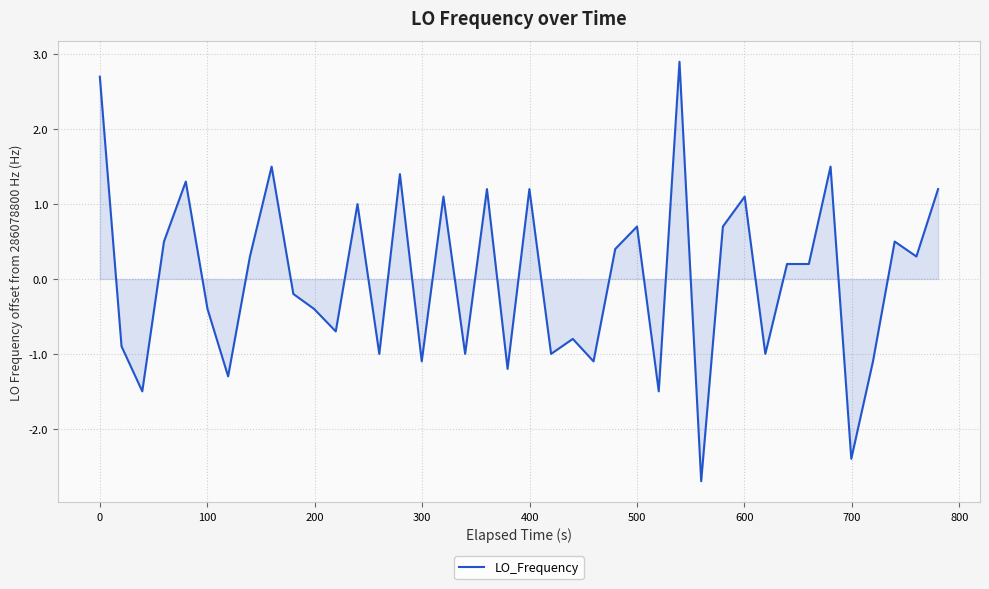

What is the minimum value shown in the chart?

-2.7